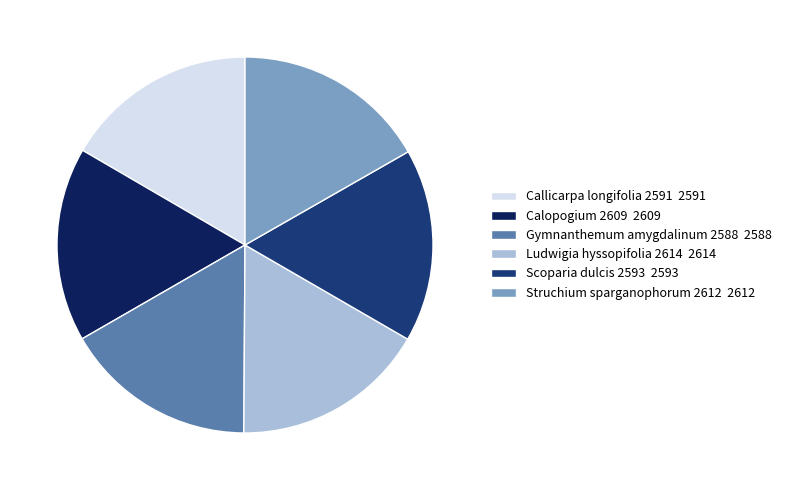

True or false: Calopogium 2609 accounts for 17% of the total.

True